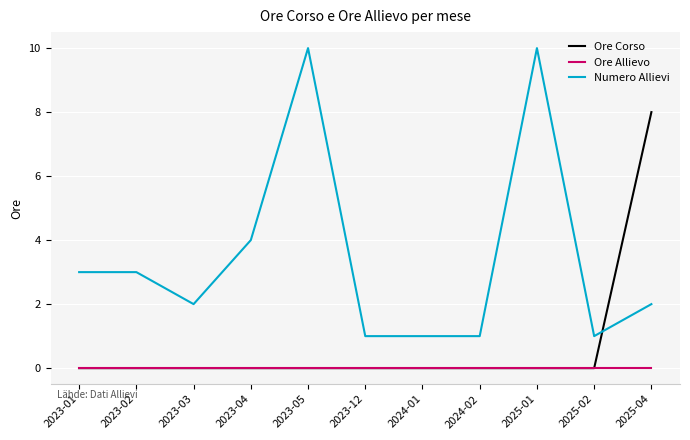

What position from the right is 2025-01?

3